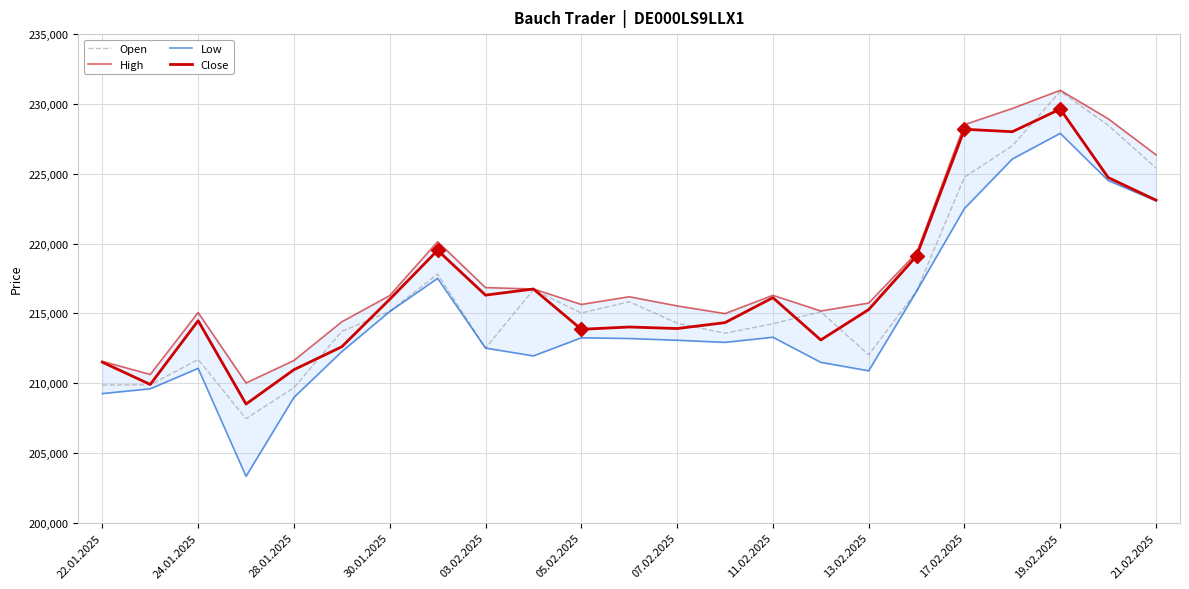

What is the average value of the Close series?

216953